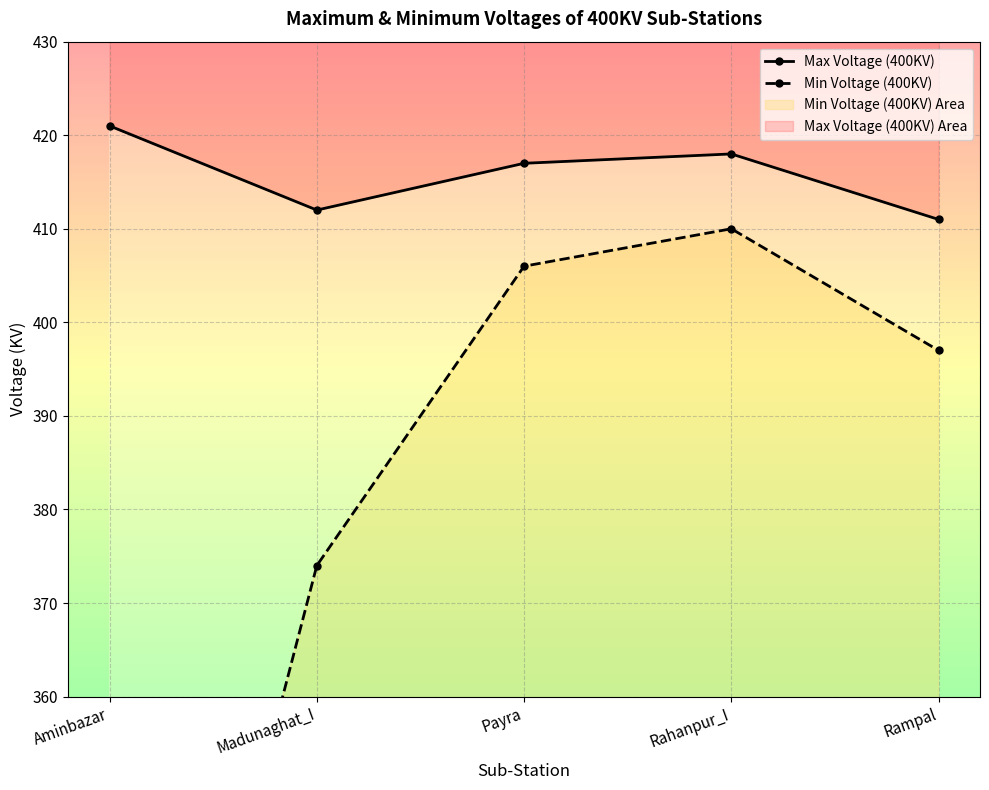

What is the label of the 1st point from the left?

Aminbazar